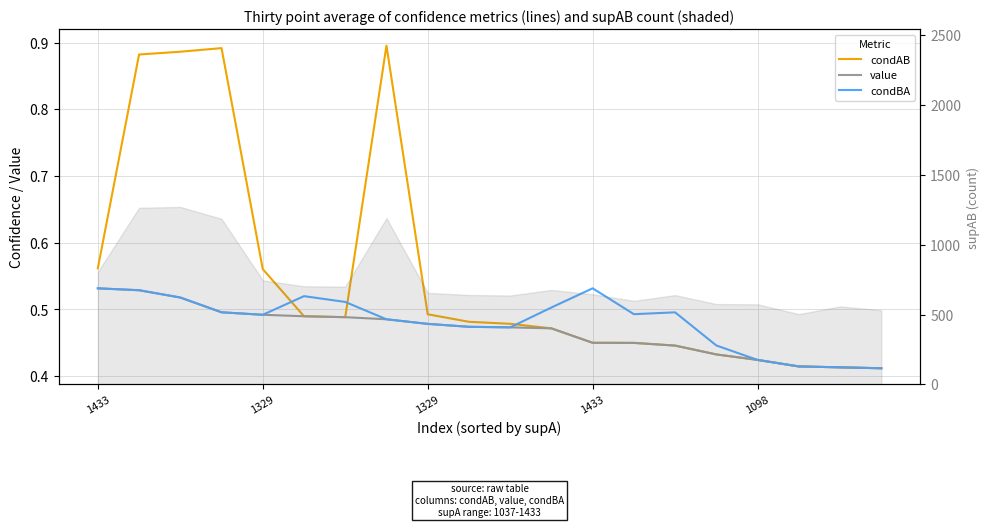

What is the total value across all series at 17?

1.2